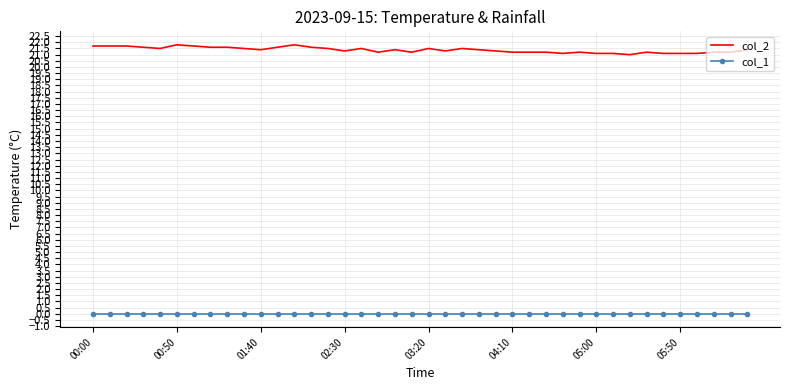

Rank the series by their average value, from highest to lowest.

col_2, col_1